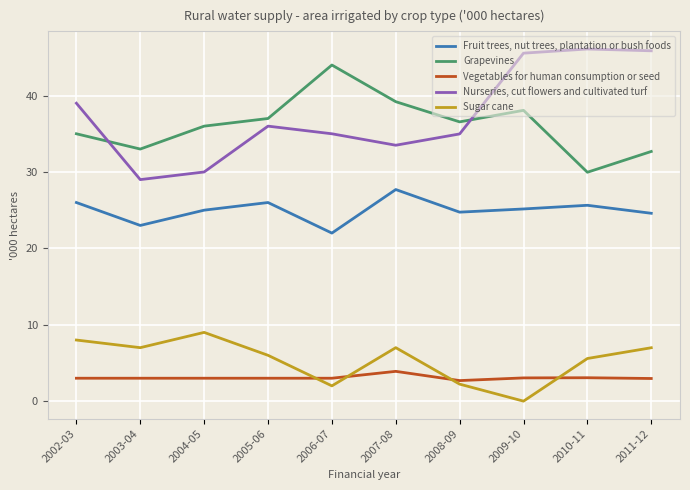

At how many categories does at least one series exceed 13?

10